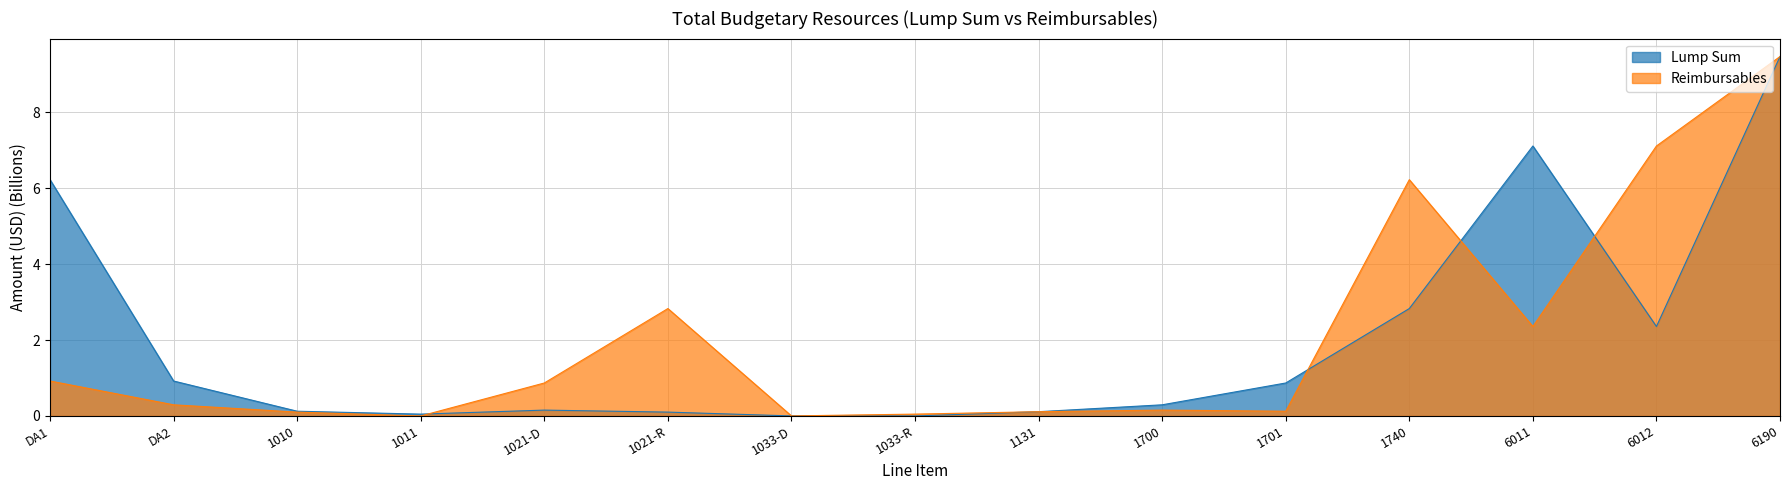

What position from the right is 1021-D?

11